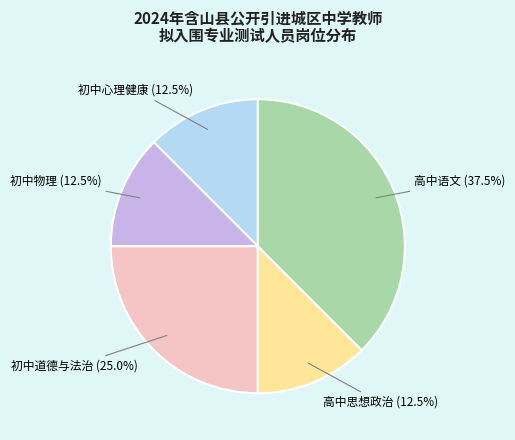

To the nearest percent, what is the average slice percentage?

20%